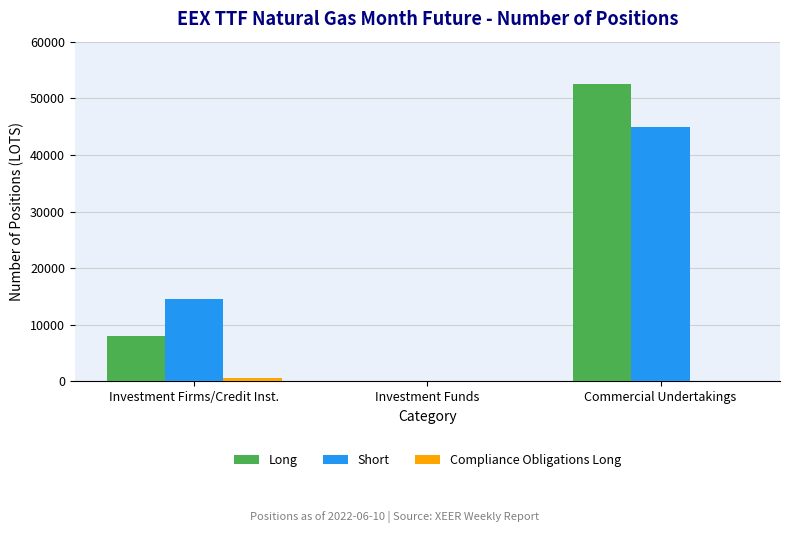

At which category does the chart reach its peak across all series?

Commercial Undertakings